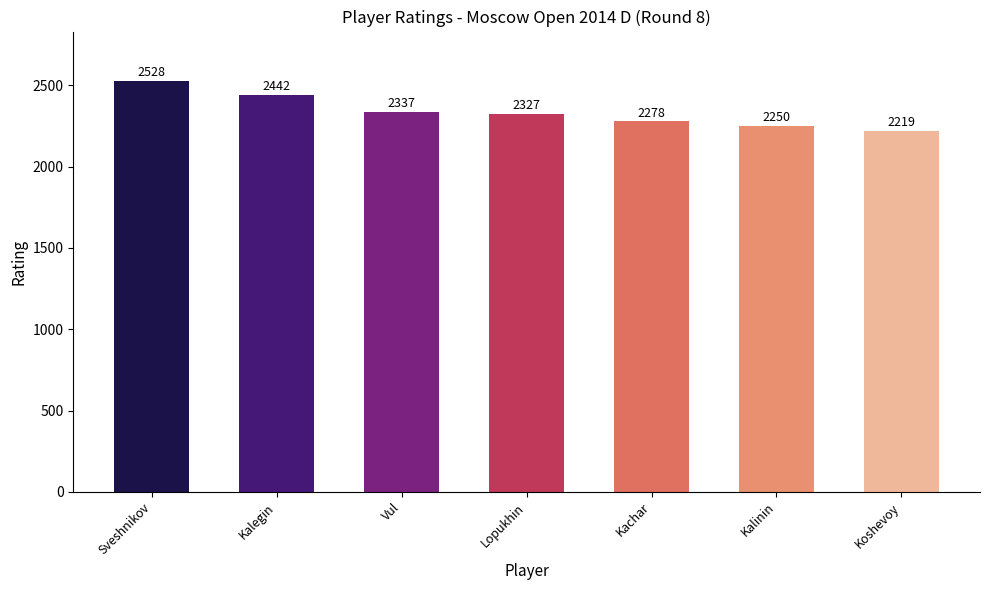

What is the change in value from Vul to Kalinin?

-87